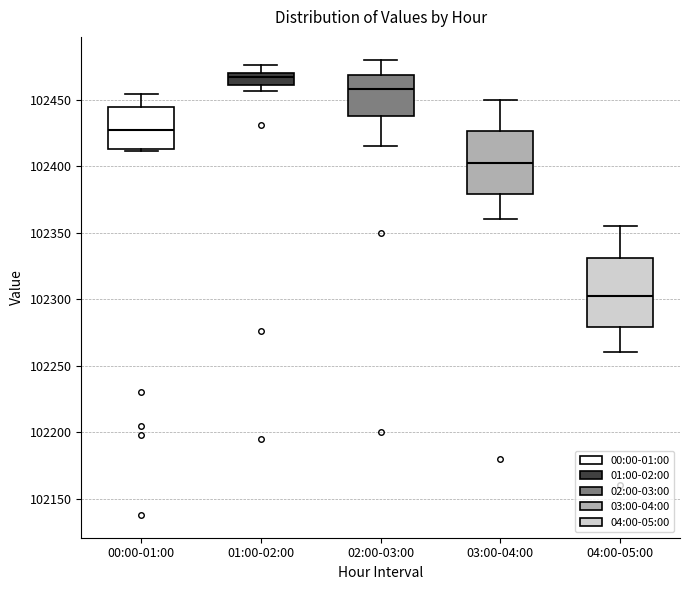

Reading left to right, transcribe this box plot: for each box, give where its median line is, the range the box spans, and where its two whiskers end, as read against the y-axis. The values are not printed on the chart, so give them approximately, as read against the axis.

00:00-01:00: median 102425, box 102415 to 102445, whiskers 102410 to 102455
01:00-02:00: median 102465, box 102460 to 102470, whiskers 102455 to 102475
02:00-03:00: median 102460, box 102440 to 102470, whiskers 102415 to 102480
03:00-04:00: median 102405, box 102380 to 102425, whiskers 102360 to 102450
04:00-05:00: median 102305, box 102280 to 102330, whiskers 102260 to 102355